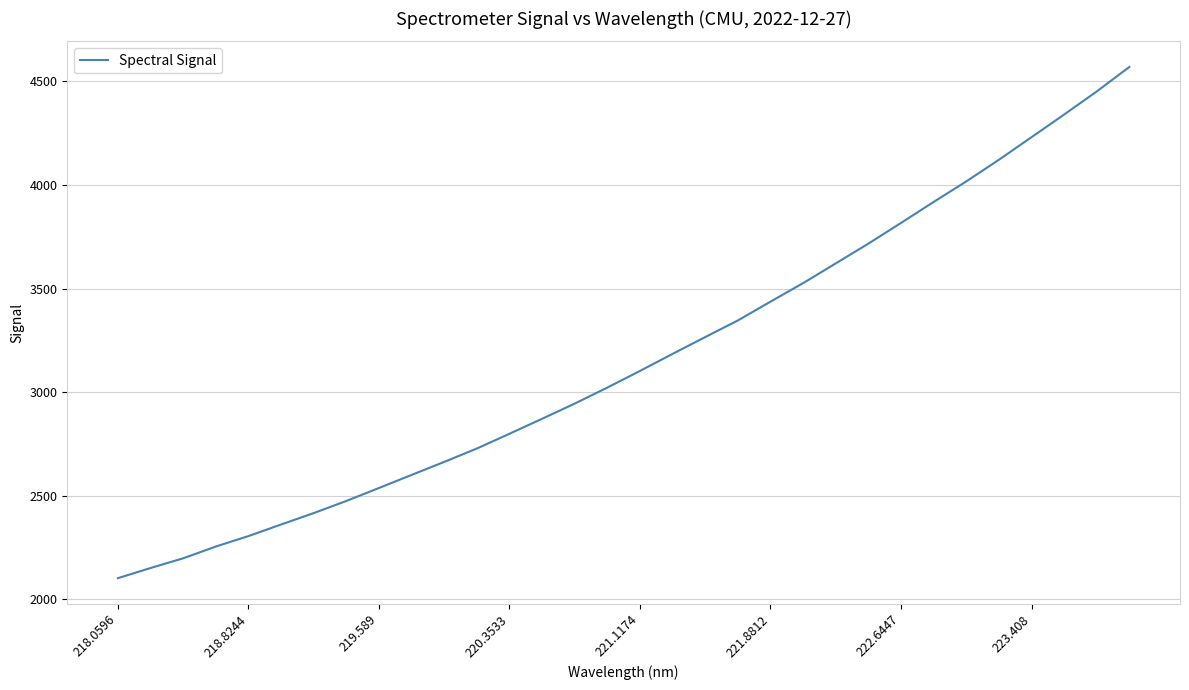

What is the difference between the maximum and minimum values?

2467.6